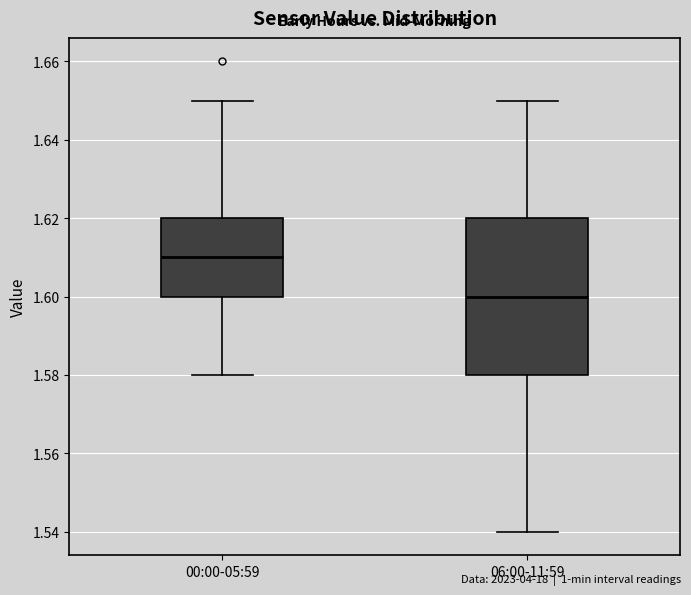

Which box's median line is the lowest?

06:00-11:59